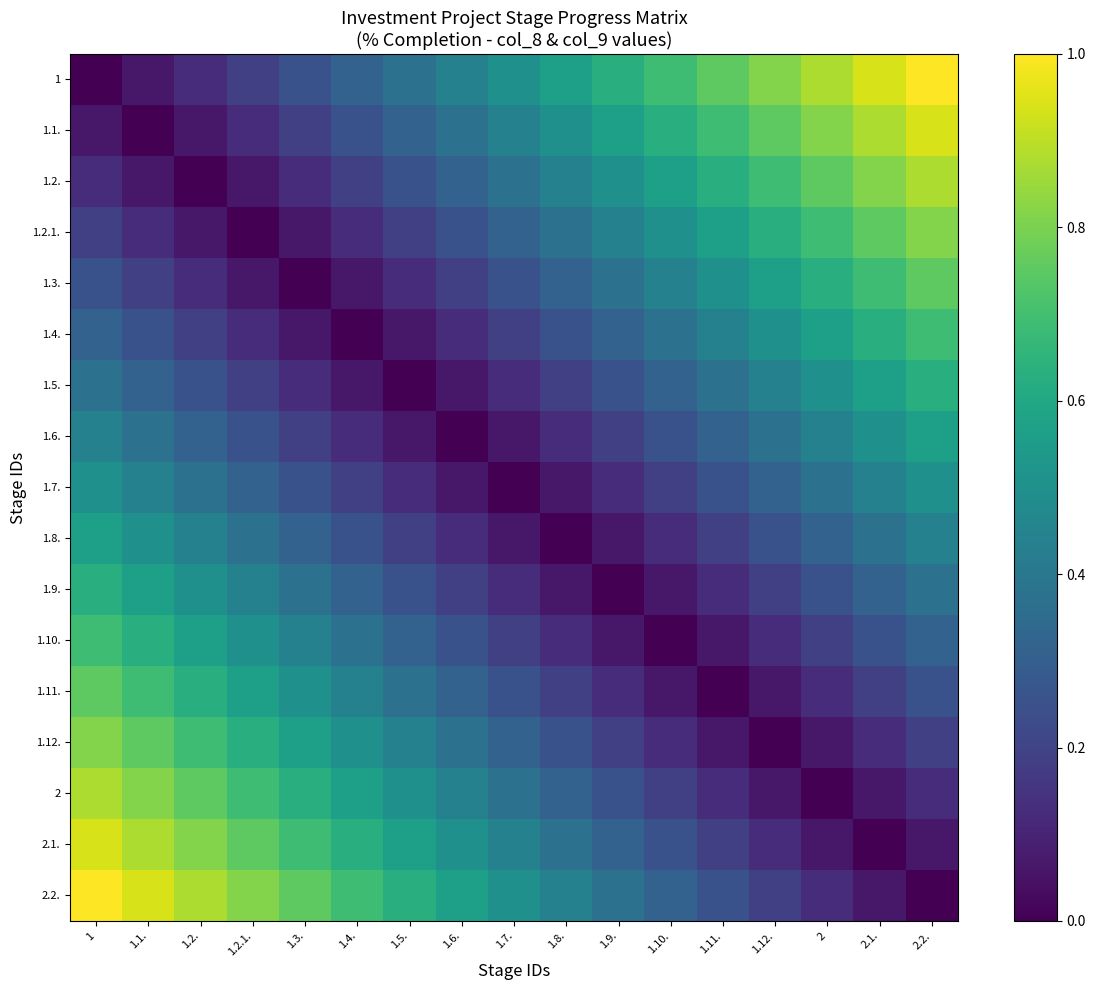

Which series changed the most between 1.5. and 2.2.?

1